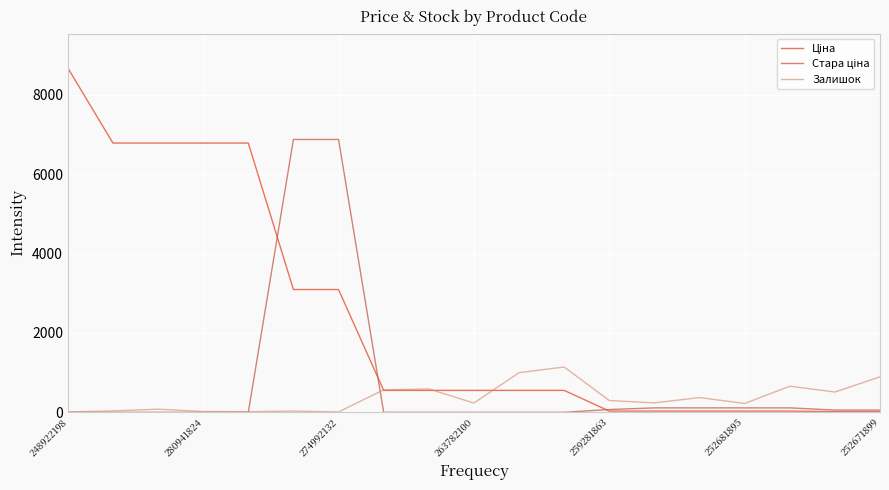

Reading left to right, what are all the values shown in this chart?

Ціна: 8679.5	6787.1	6787.1	6787.1	6787.1	3094.7	3094.7	552.7	552.7	552.7	552.7	552.7	30.9	31.3	31.3	31.3	31.3	15.7	15.7
Стара ціна: 0.0	0.0	0.0	0.0	0.0	6877.2	6877.2	0.0	0.0	0.0	0.0	0.0	70.2	111.8	111.8	111.8	111.8	55.9	55.9
Залишок: 11.0	35.0	79.0	20.0	16.0	31.0	9.0	567.0	589.0	234.0	999.0	1142.0	298.0	237.0	372.0	222.0	658.0	511.0	894.0